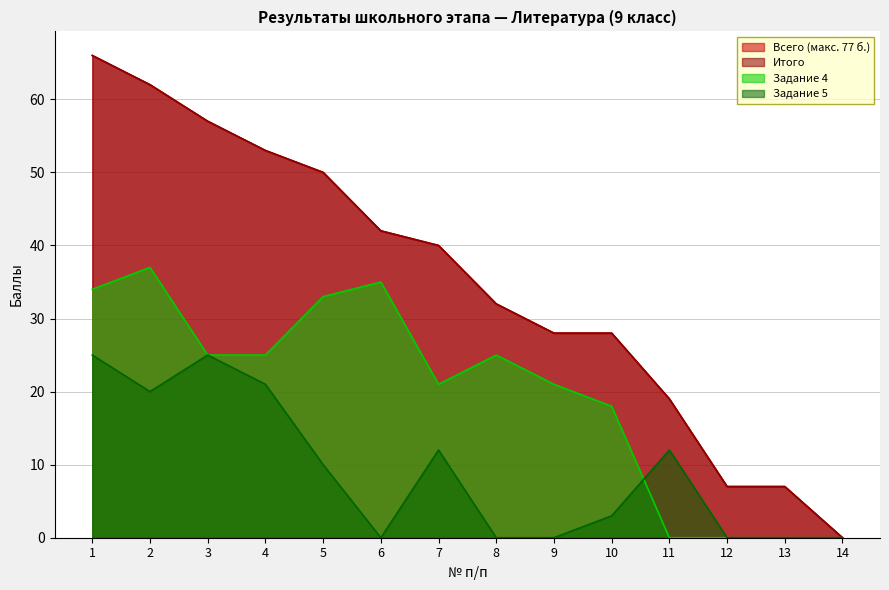

Does the chart have visible grid lines?

Yes